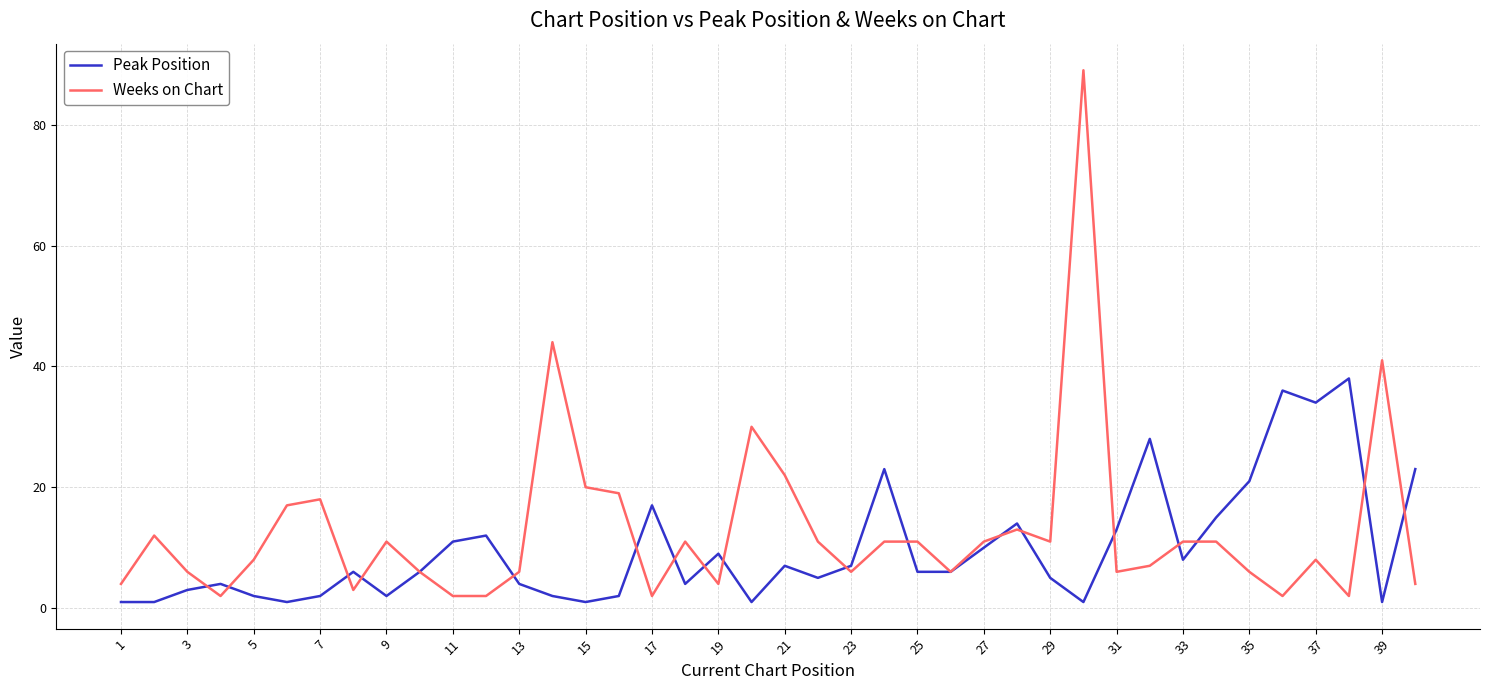

True or false: Peak Position has more than 0 points higher than both neighbors.

True